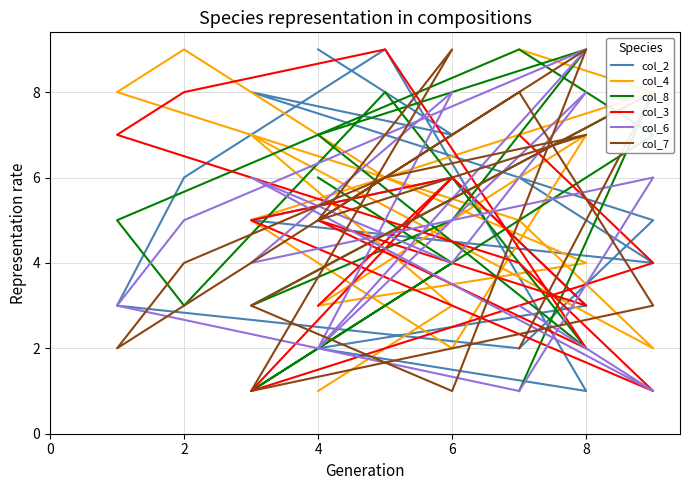

How many intersections are there between col_3 and col_8?

6